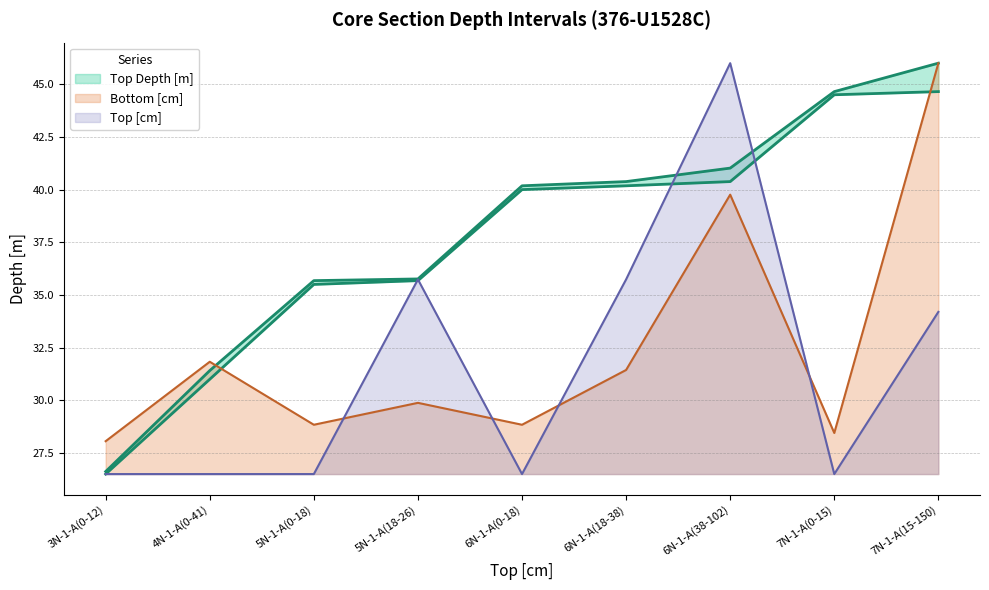

Does the chart have visible grid lines?

Yes